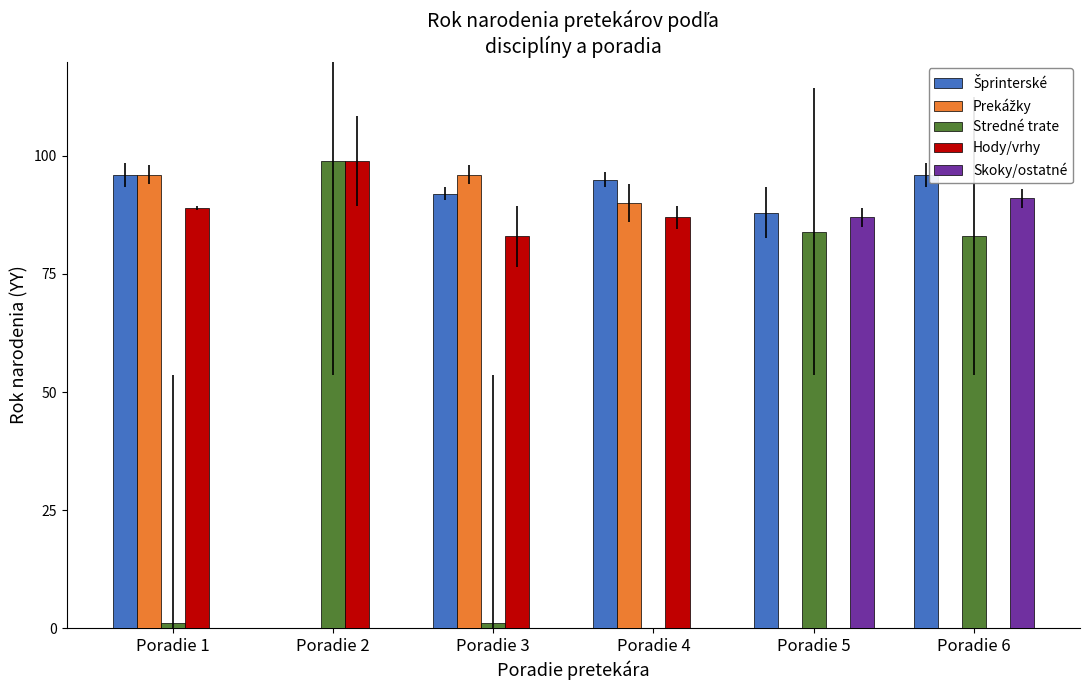

What is the value of the Hody/vrhy bar at the 4th from the left?

87.0